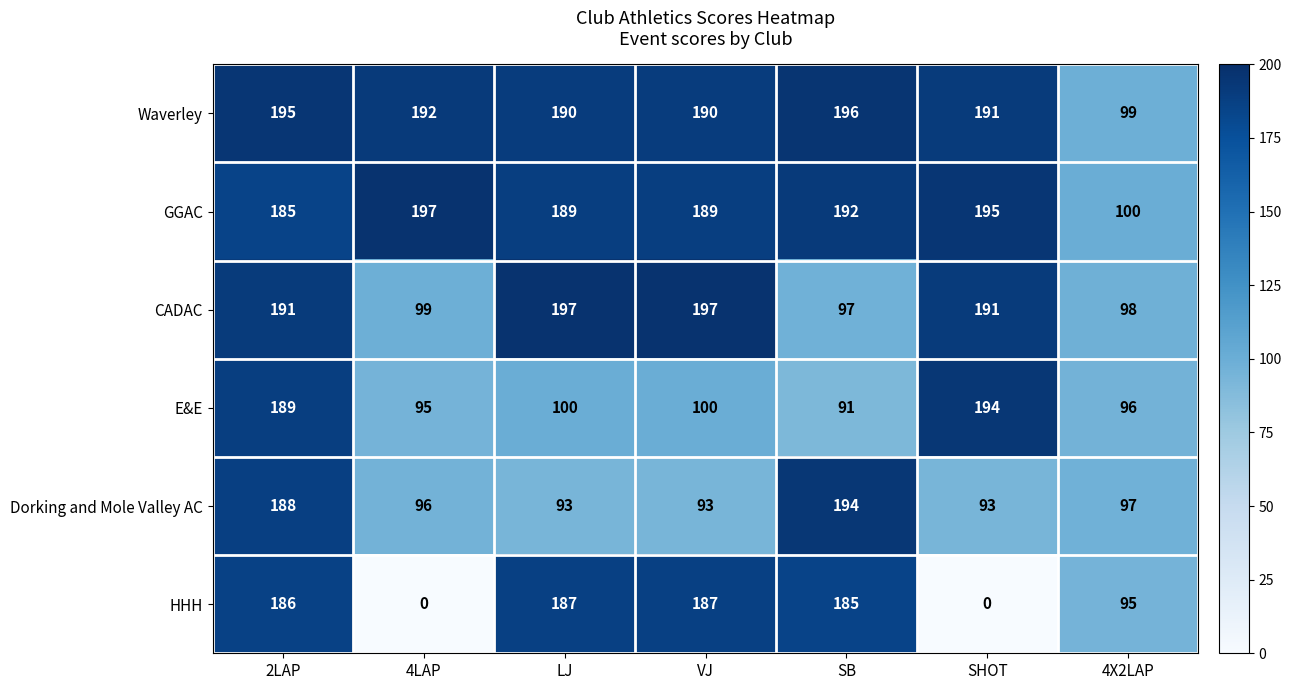

At LJ, list the series in order from smallest to largest.

Dorking and Mole Valley AC, E&E, HHH, GGAC, Waverley, CADAC